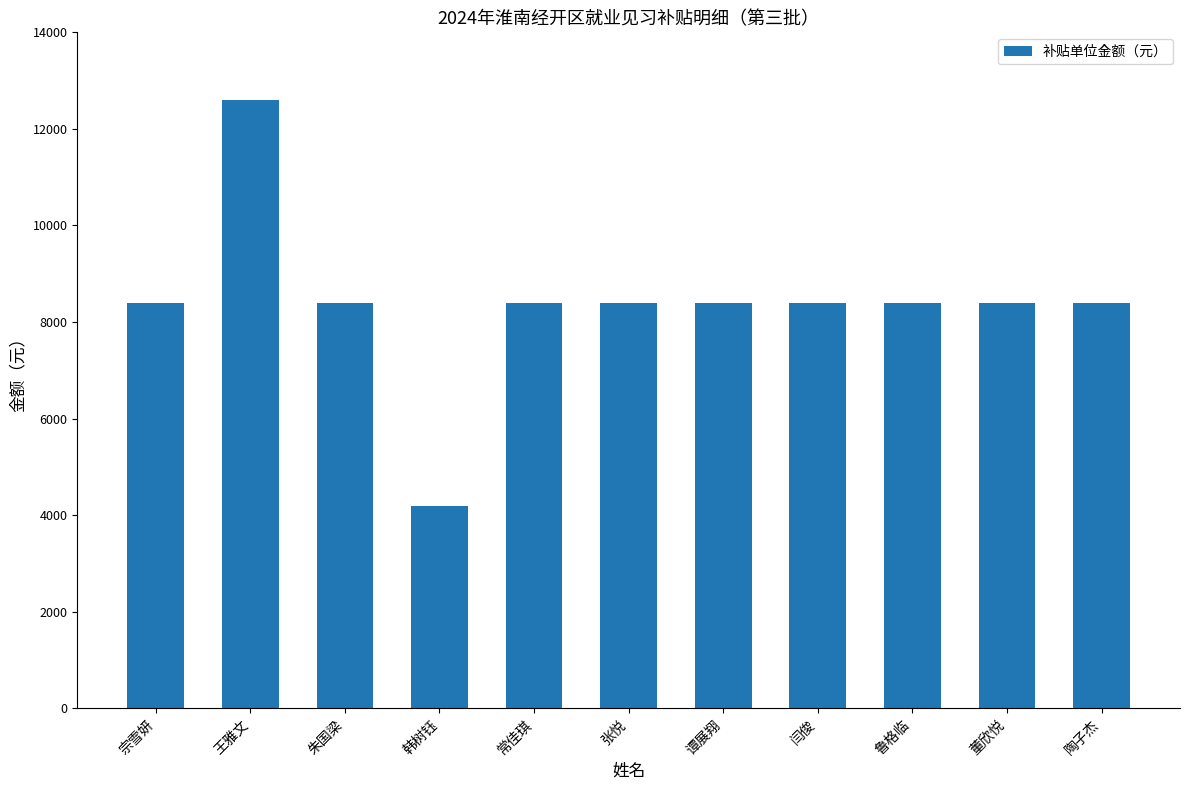

Reading right to left, transcribe all the data shown in this chart.

陶子杰=8400	董欣悦=8400	鲁格临=8400	闫俊=8400	谭展翔=8400	张悦=8400	常佳琪=8400	韩树钰=4200	朱国梁=8400	王雅文=12600	宗雪妍=8400